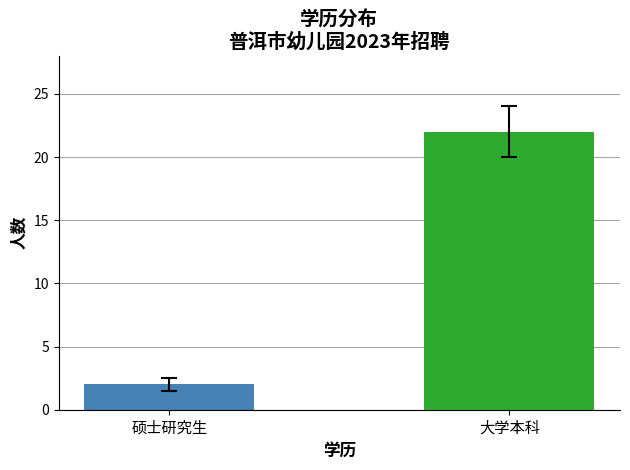

What is the change in value from 硕士研究生 to 大学本科?

+20